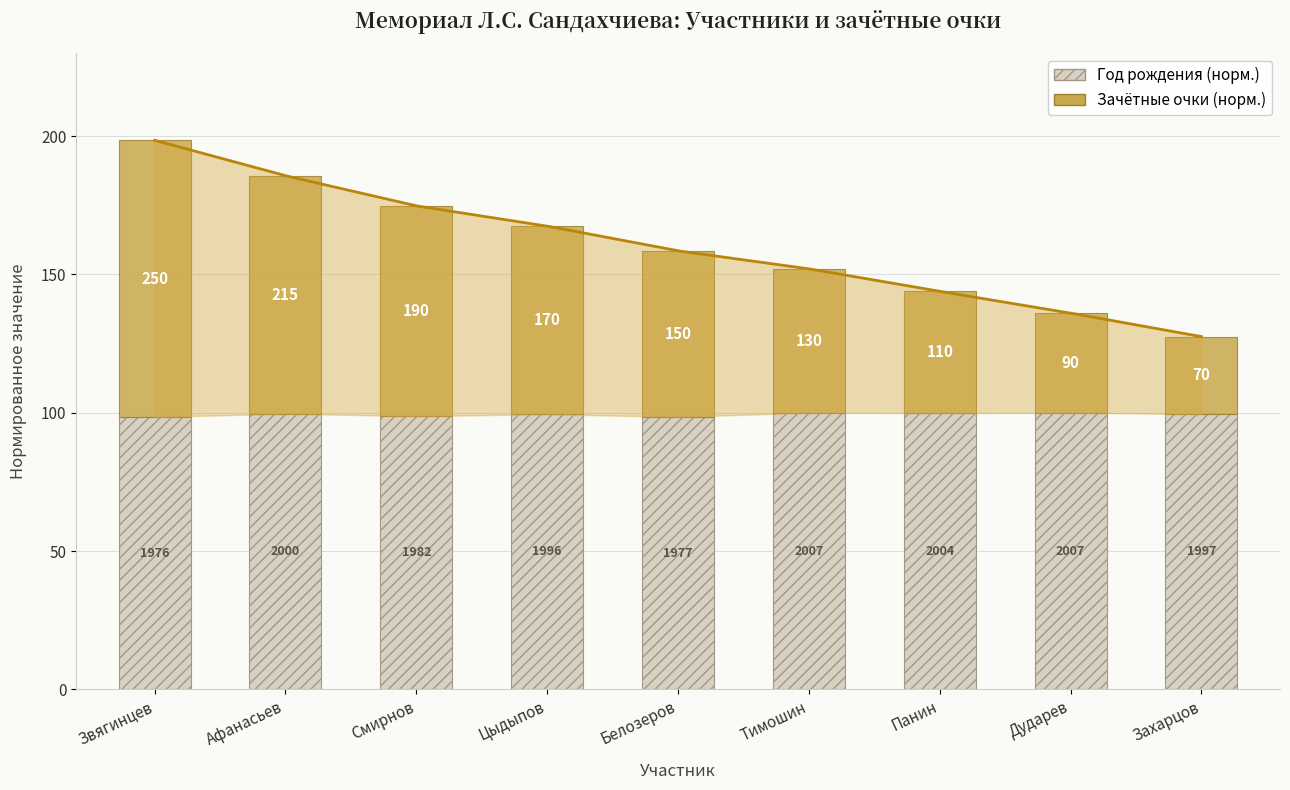

Count the number of categories in the chart.

9